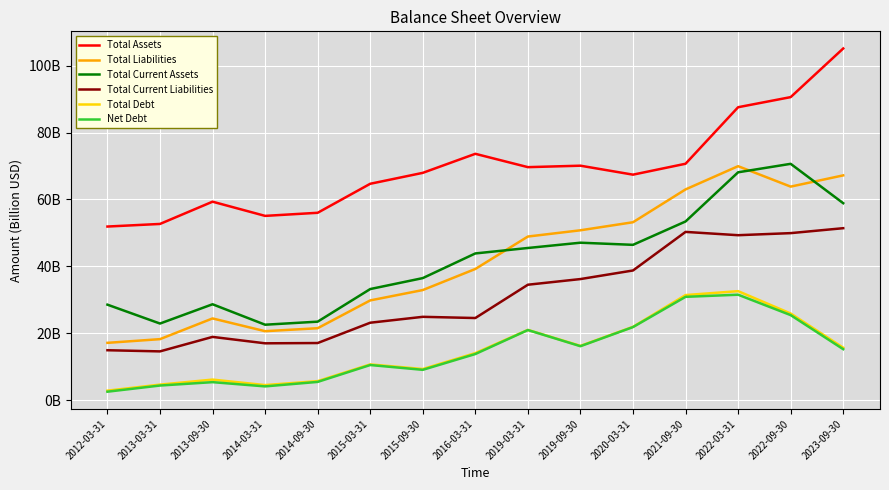

What are all the series names shown in the legend?

Total Assets, Total Liabilities, Total Current Assets, Total Current Liabilities, Total Debt, Net Debt